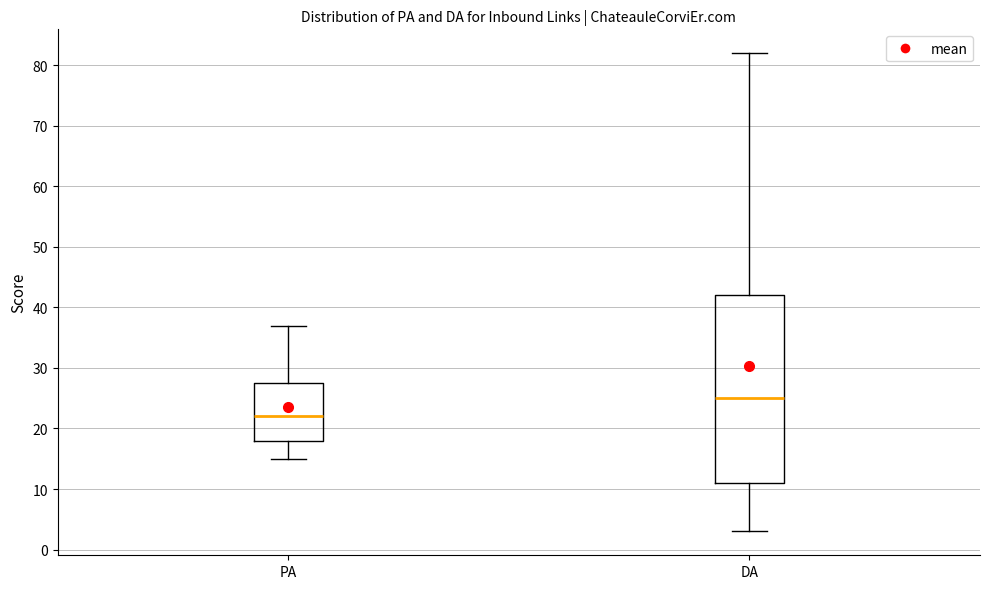

Reading left to right, read every box against the y-axis: the position of its median line, the range the box covers, and the ends of its whiskers. The values are not printed on the chart, so give them approximately, as read against the axis.

PA: median 22, box 18 to 28, whiskers 15 to 37
DA: median 25, box 11 to 42, whiskers 3 to 82